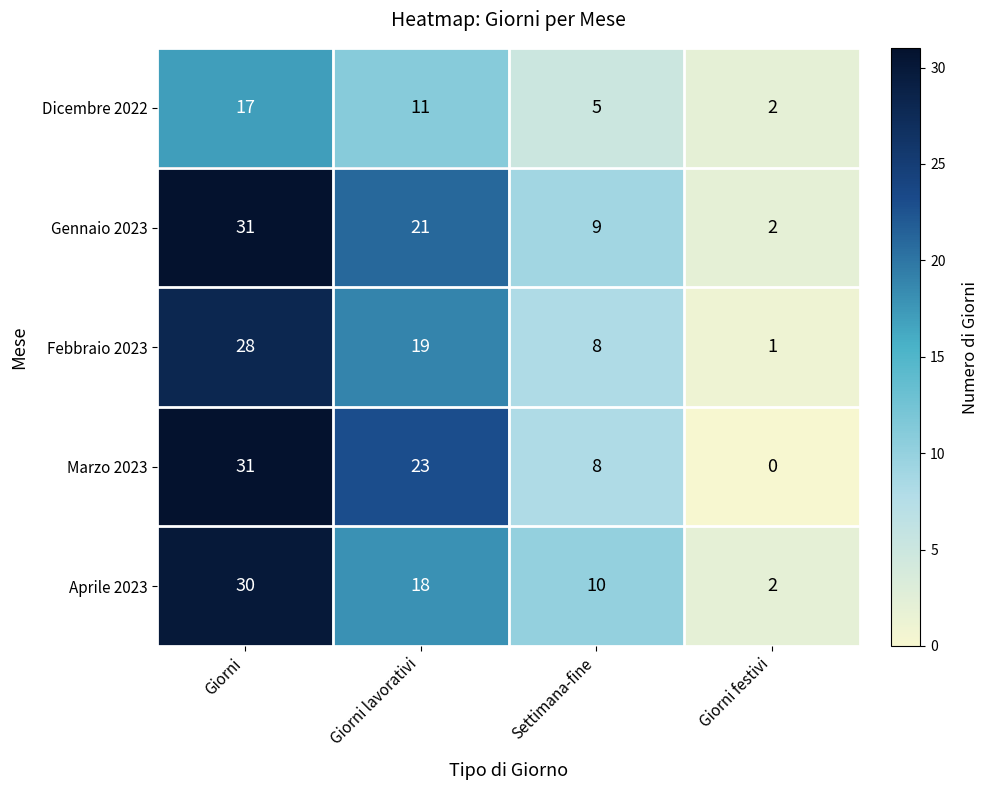

At which category is the sum across all series the highest?

Giorni